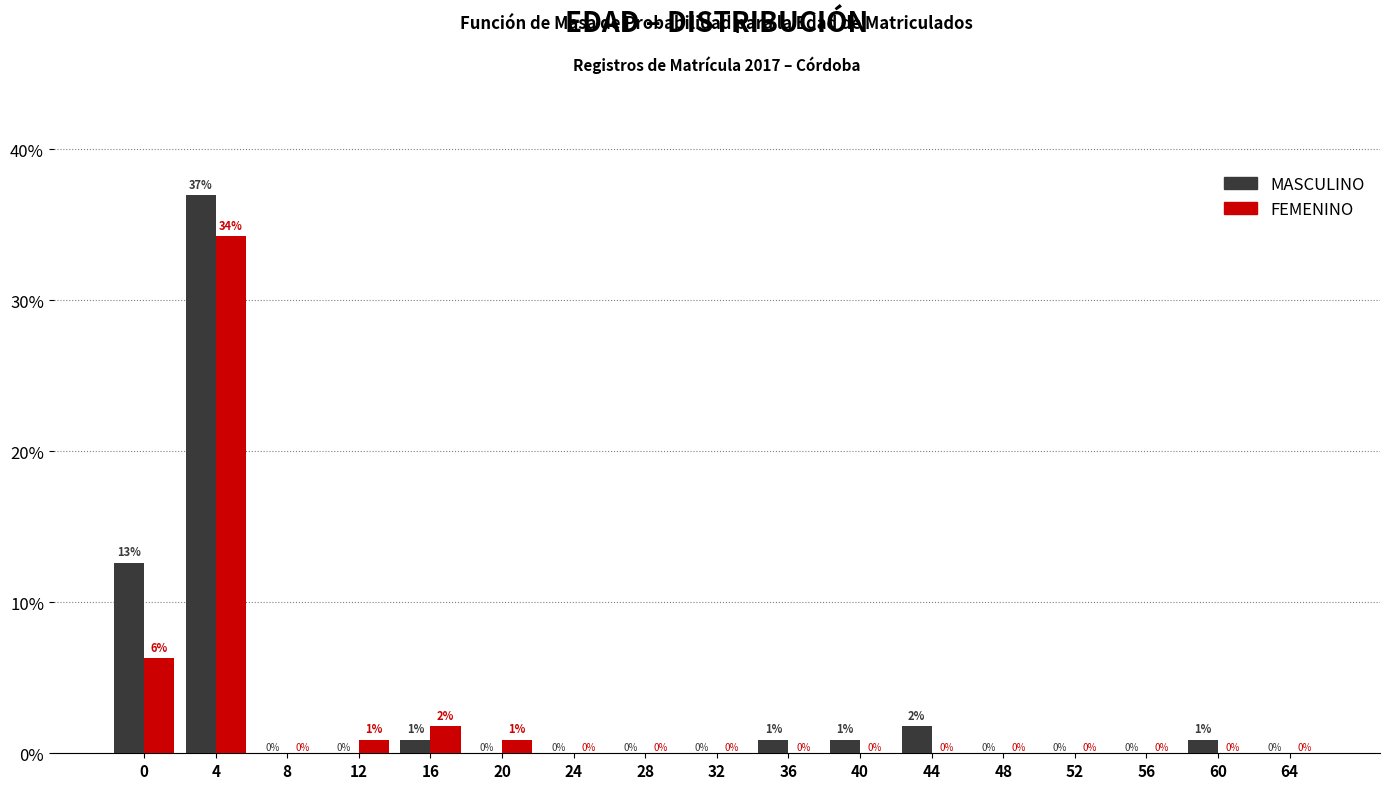

Which series changed the most between 0 and 32?

MASCULINO